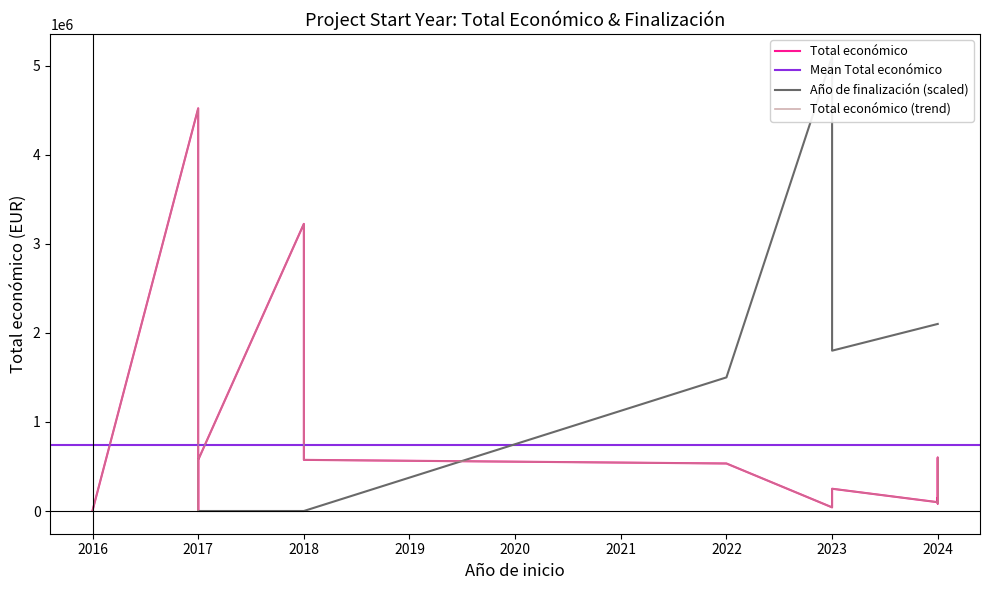

True or false: the data has more than 1 interior local peaks.

True